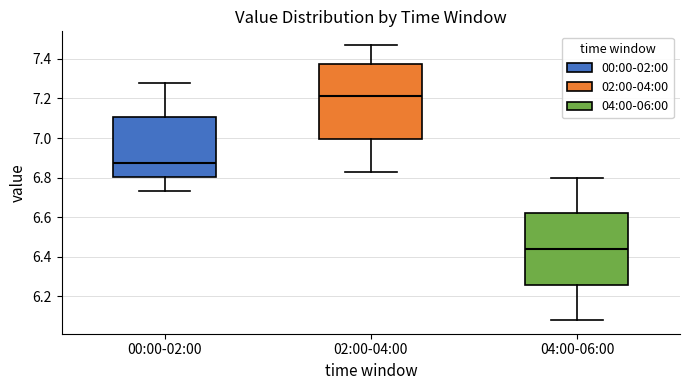

Which box has the lowest median line?

04:00-06:00